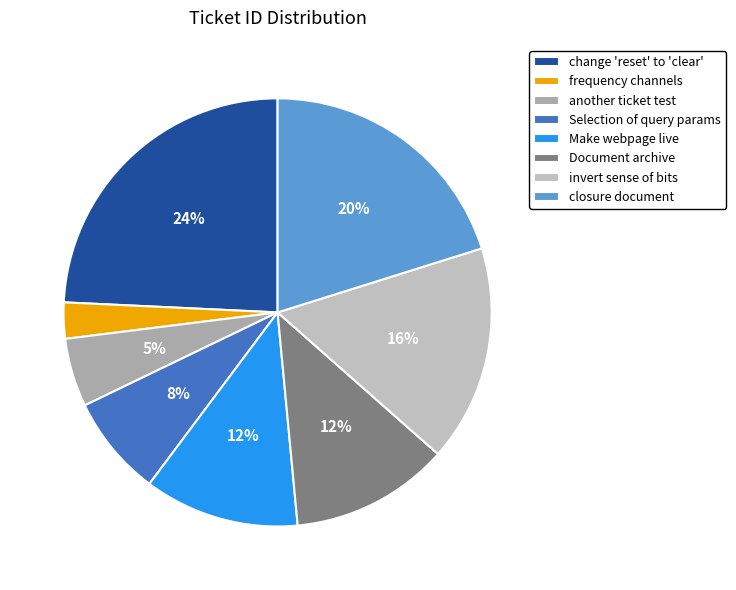

To the nearest percent, what is the difference between the largest and smallest slice percentages?

22%